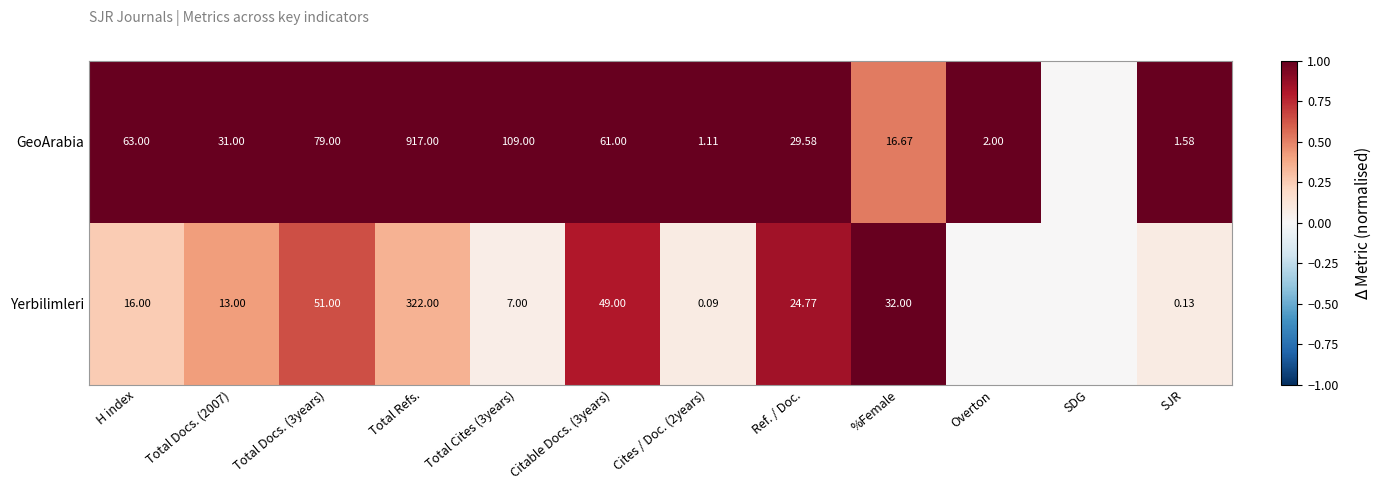

Is the value of Yerbilimleri at Total Refs. greater than the value of GeoArabia at H index?

Yes